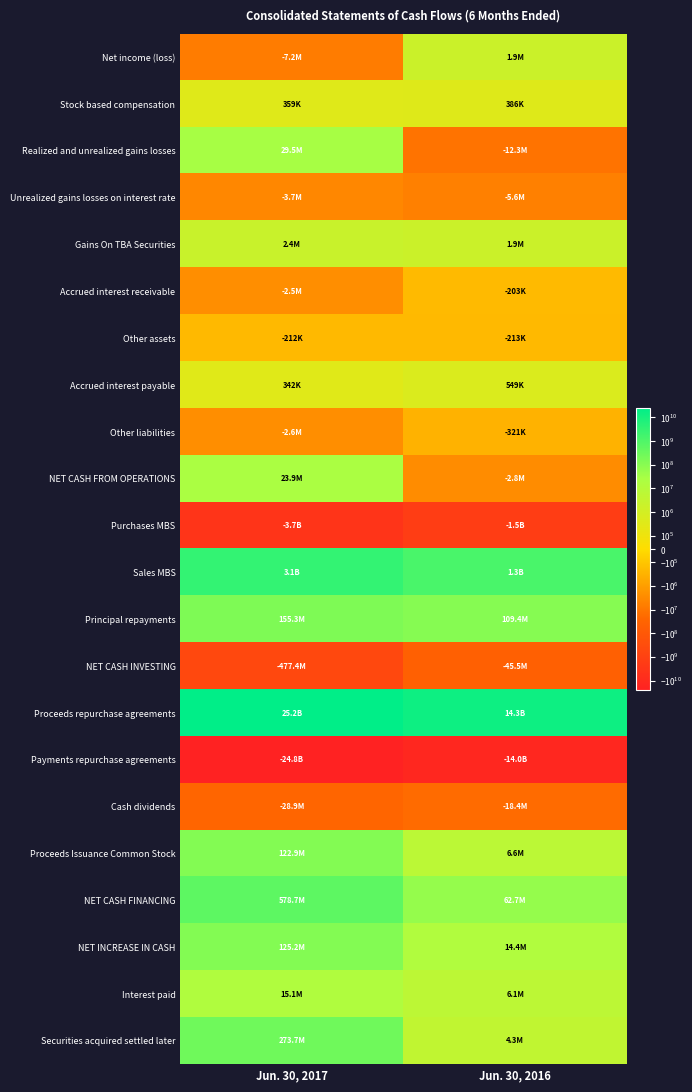

Which series has the largest total across all categories?

Proceeds repurchase agreements